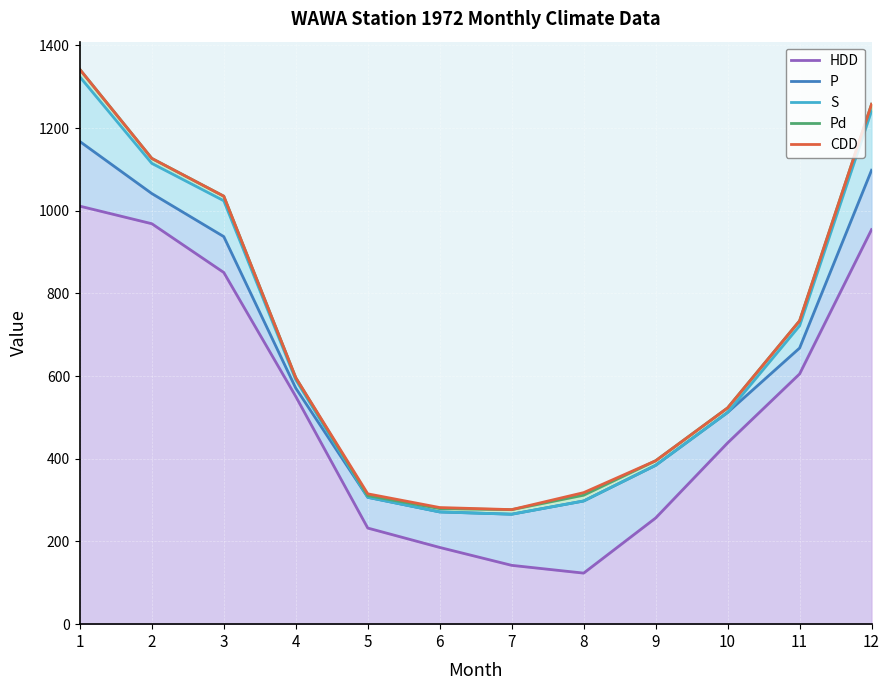

What is the difference between the maximum and minimum values in the CDD series?

1064.9